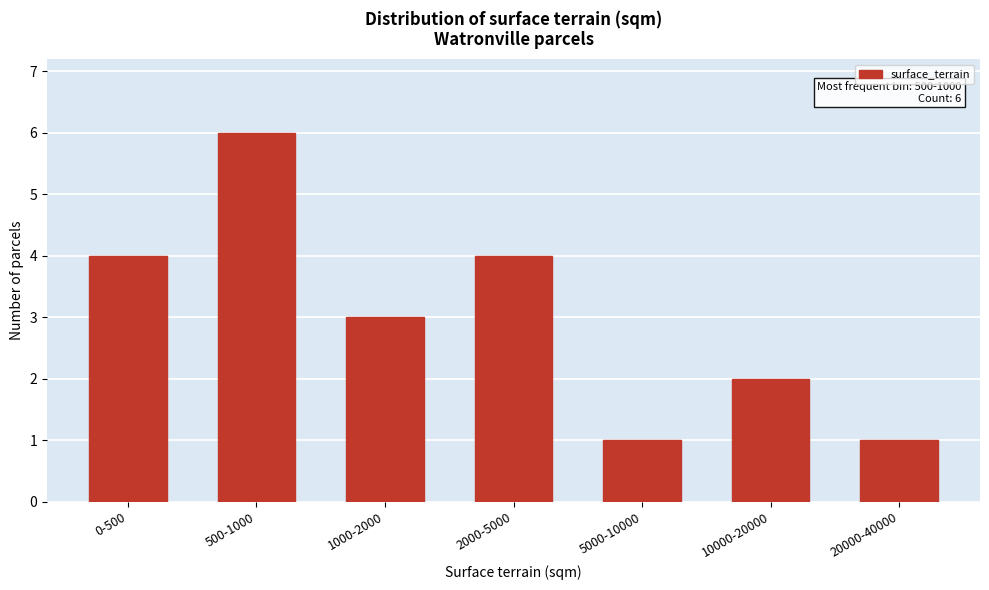

Reading left to right, extract all data points from this chart.

4	6	3	4	1	2	1